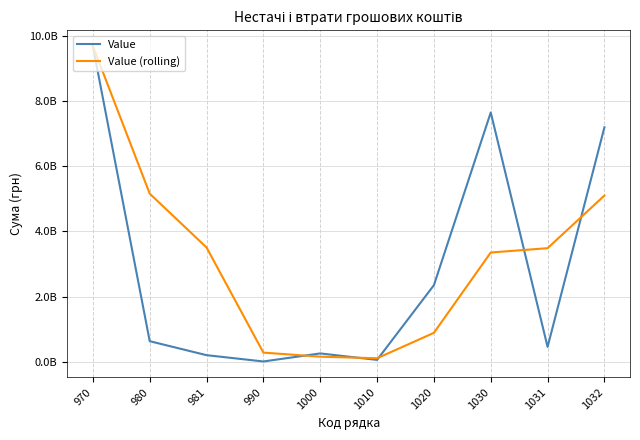

Does the chart have visible grid lines?

Yes